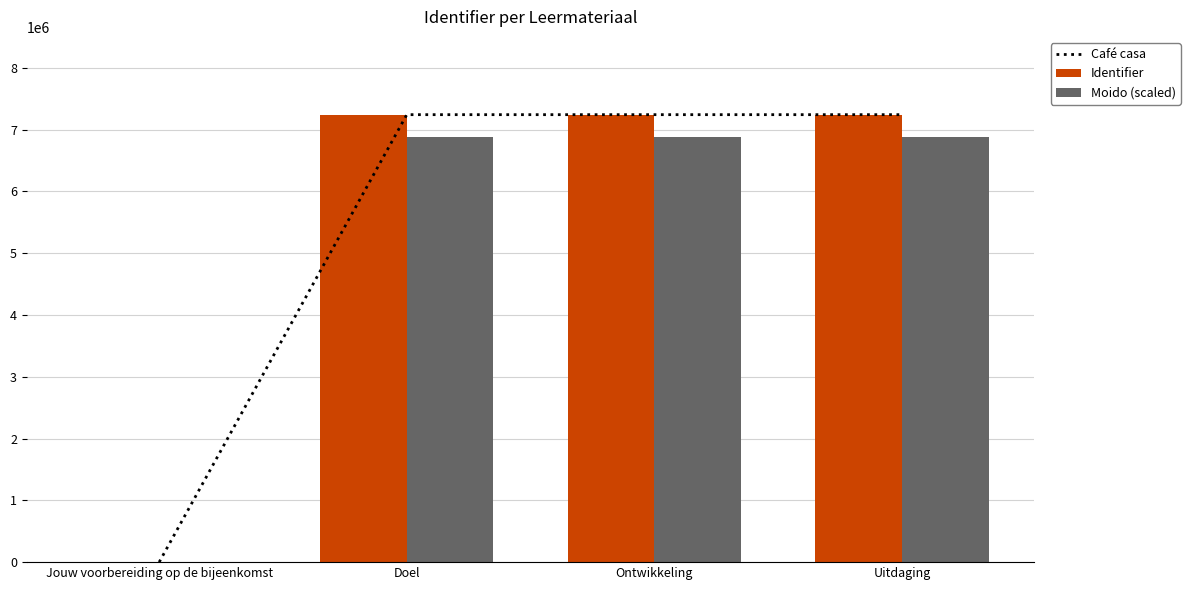

Reading right to left, what are all the values shown in this chart?

Café casa: Uitdaging=7241395.0	Ontwikkeling=7241393.0	Doel=7241392.0	Jouw voorbereiding op de bijeenkomst=0.0
Identifier: Uitdaging=7241395.0	Ontwikkeling=7241393.0	Doel=7241392.0	Jouw voorbereiding op de bijeenkomst=0.0
Moido (scaled): Uitdaging=6879325.2	Ontwikkeling=6879323.3	Doel=6879322.4	Jouw voorbereiding op de bijeenkomst=0.0